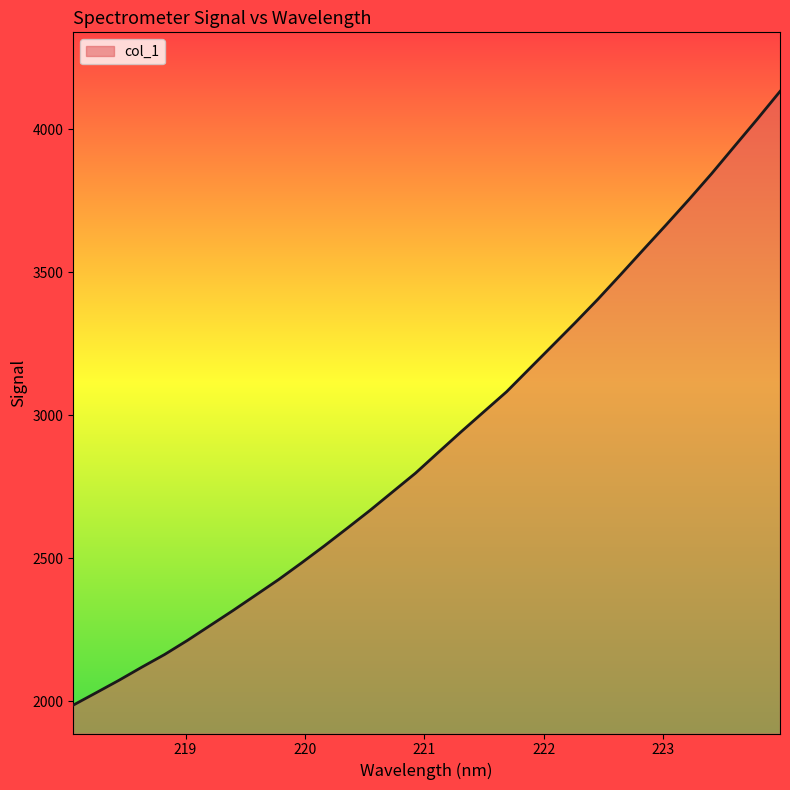

What is the smallest value displayed?

1986.6